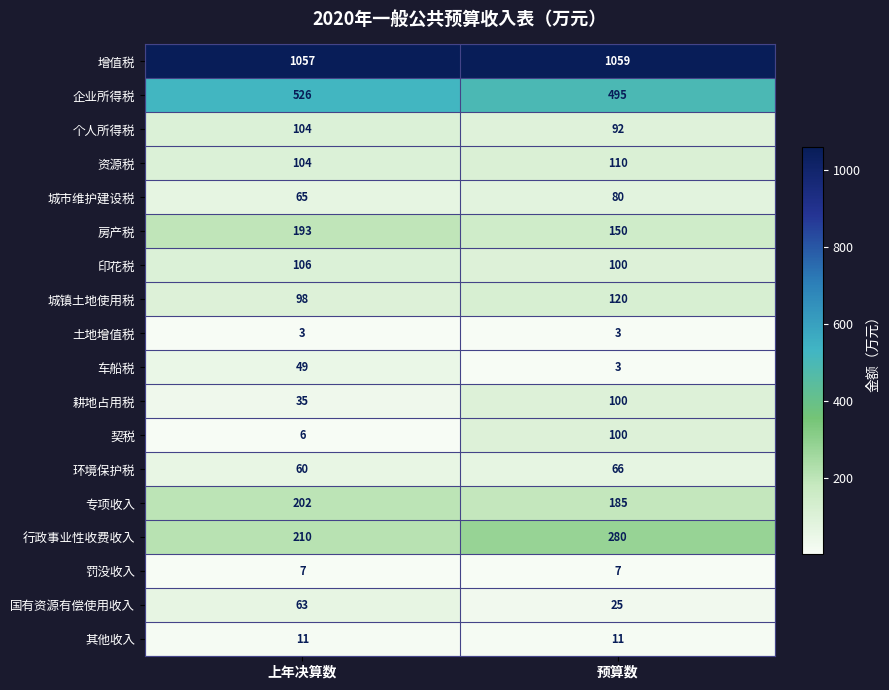

How many categories are shown in the chart?

2